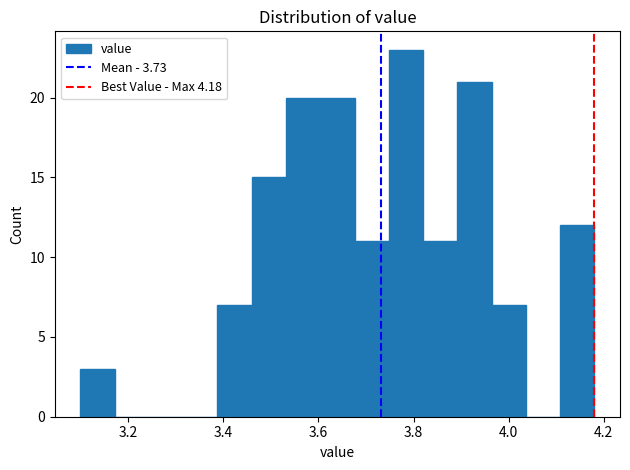

Around what value on the x-axis is the tallest bar? Give the approximate position of its centre, as read against the axis.

3.78